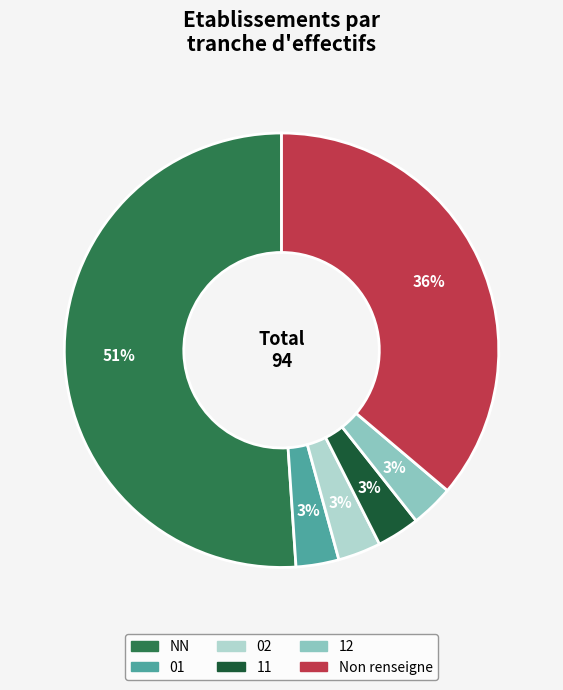

Is there a majority slice in this chart?

Yes